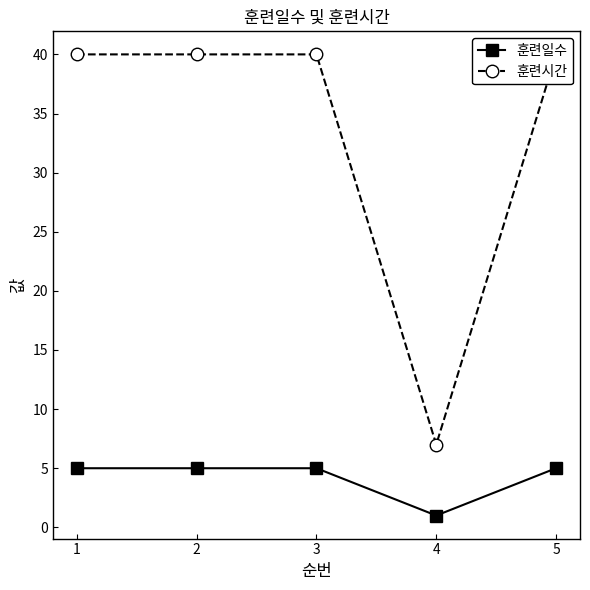

Rank the categories by 훈련시간 value from highest to lowest.

1, 2, 3, 5, 4